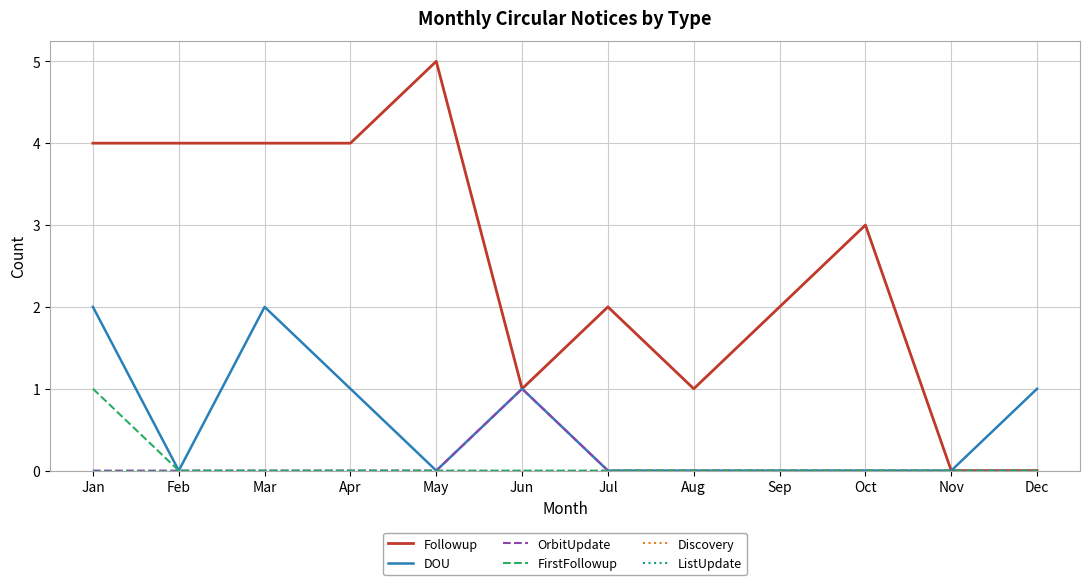

True or false: OrbitUpdate and FirstFollowup cross at least once.

False